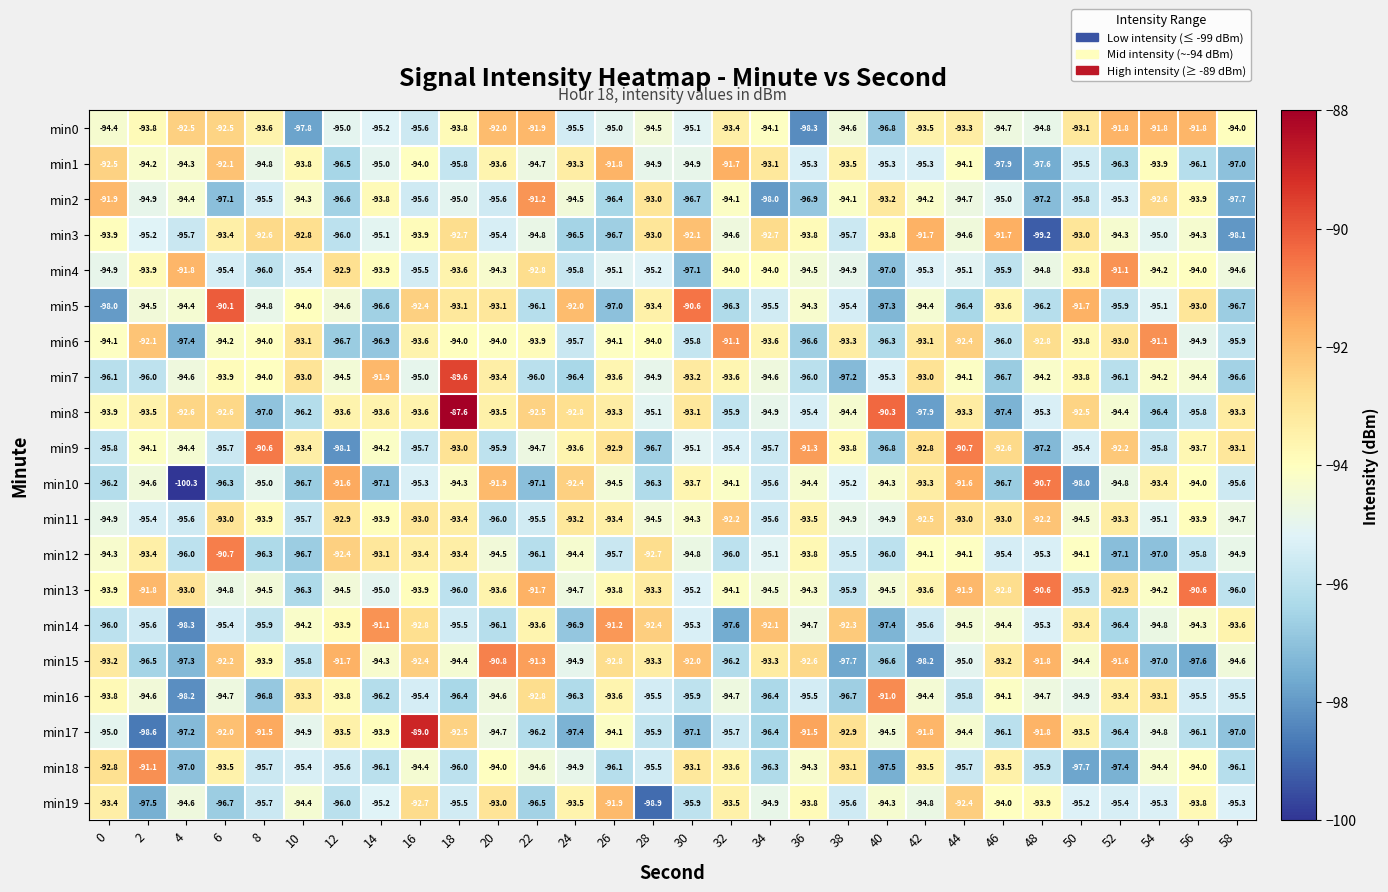

What is the maximum value shown in the chart?

-87.6